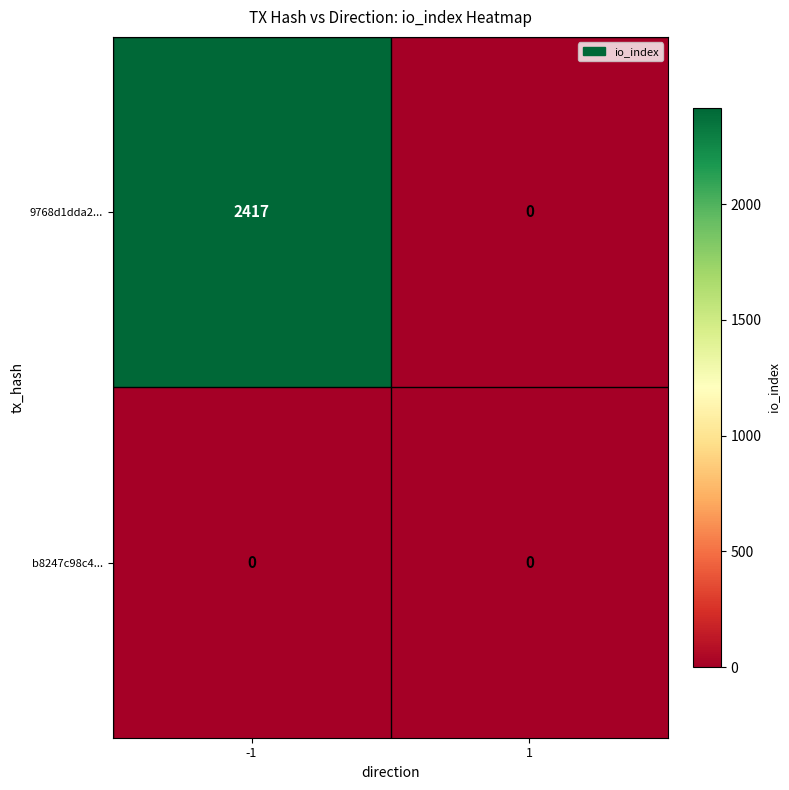

Which series changed the most between -1 and 1?

9768d1dda2...